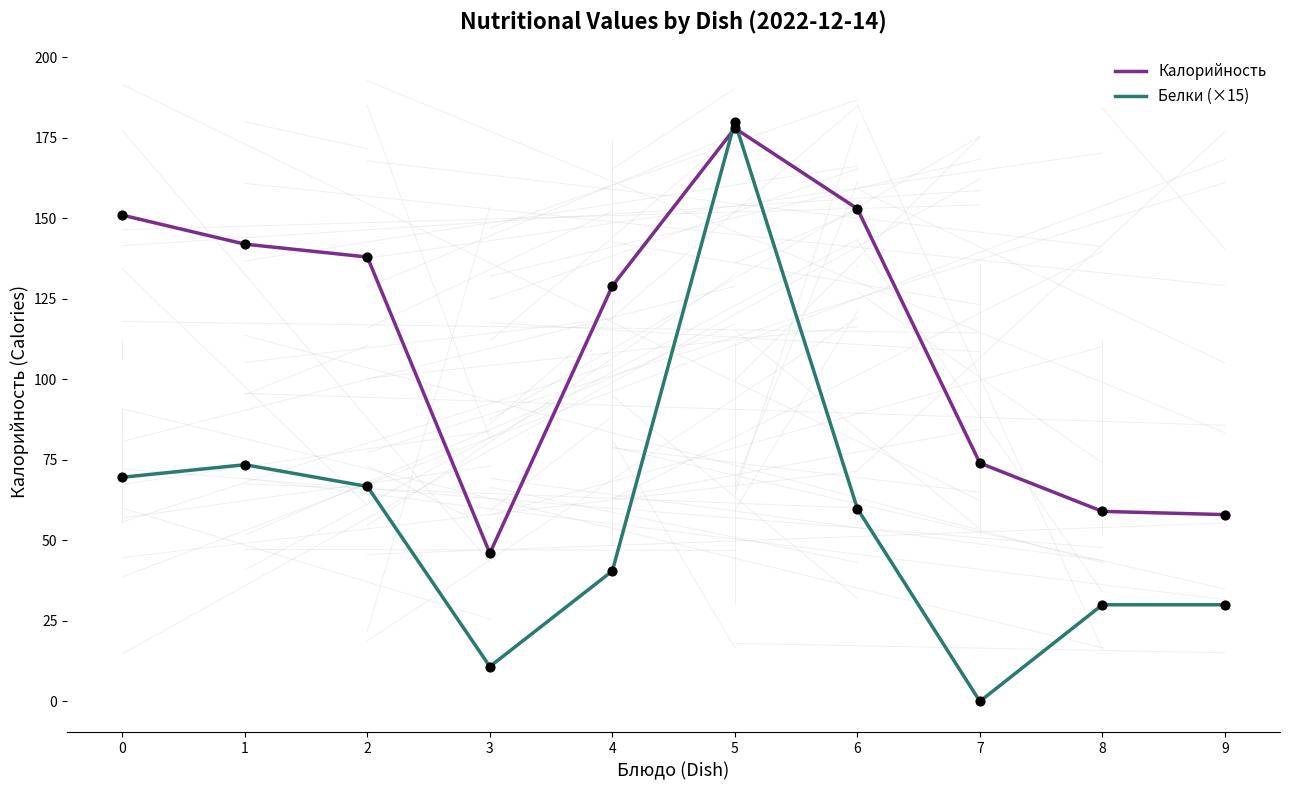

At which category is the sum across all series the highest?

5